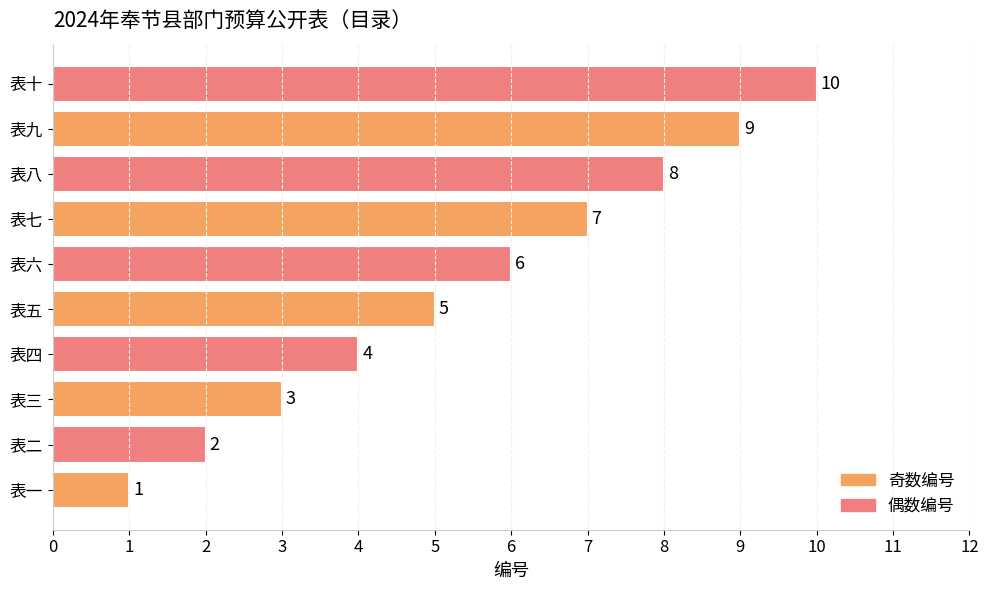

Between 表七 and 表六, which is larger?

表七